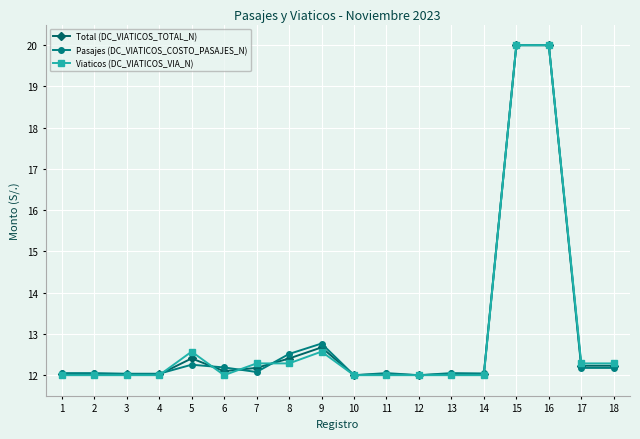

True or false: Pasajes (DC_VIATICOS_COSTO_PASAJES_N) has a value of 12.0 at 3.

True